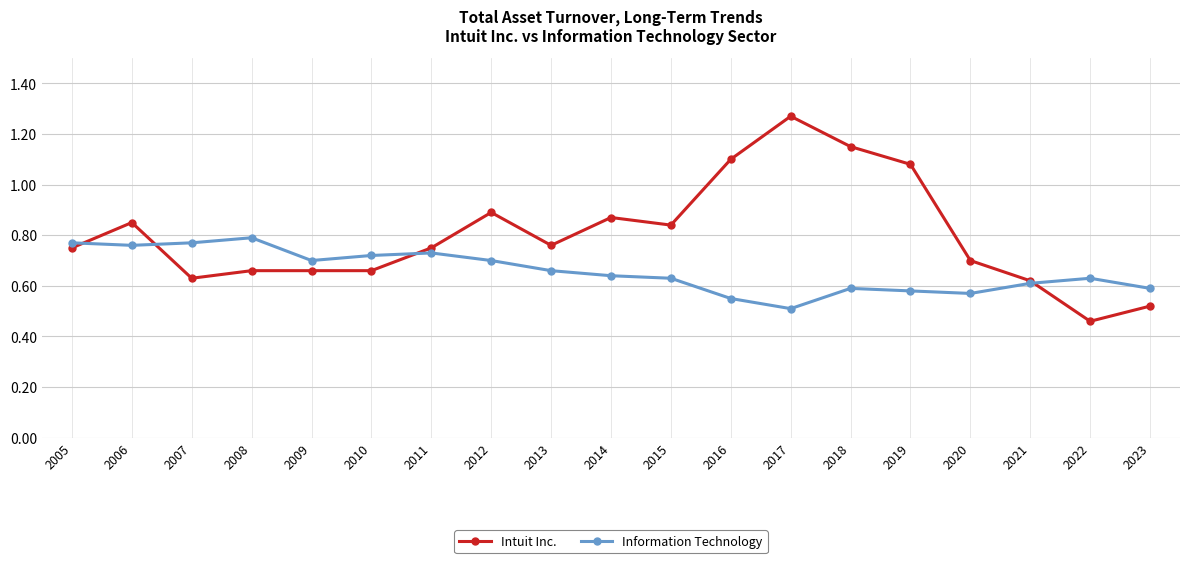

Rank the series by their maximum value, from highest to lowest.

Intuit Inc., Information Technology